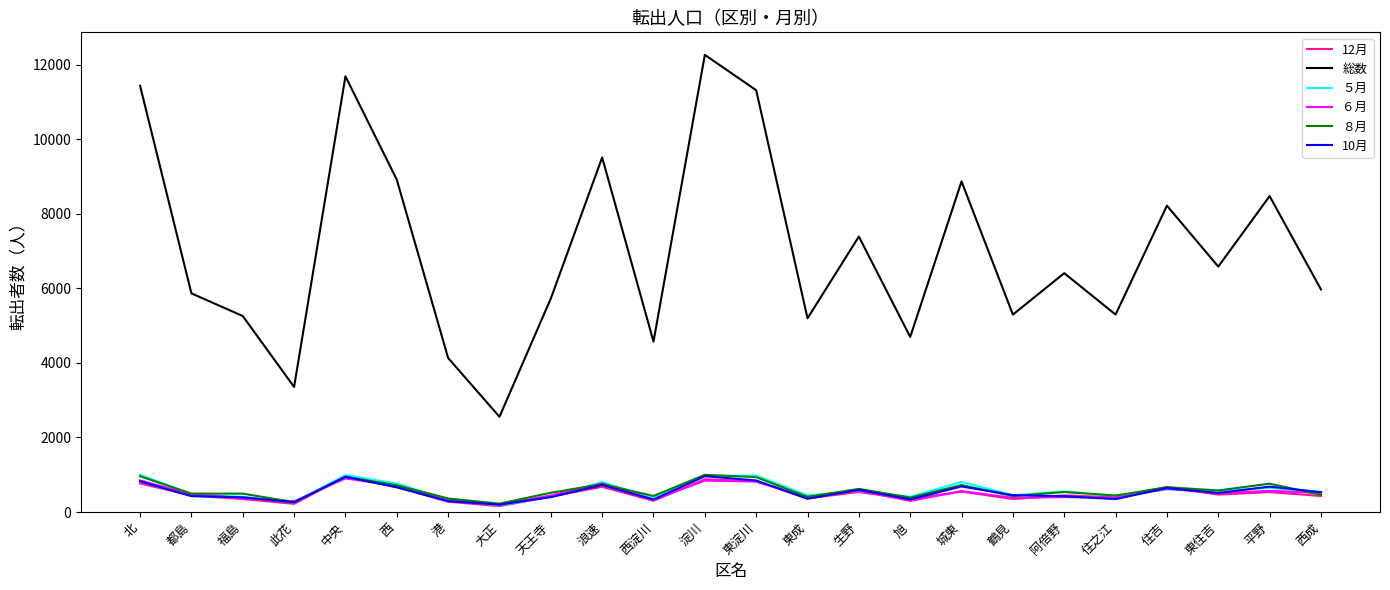

True or false: 10月 has a value of 725 at 浪速.

True